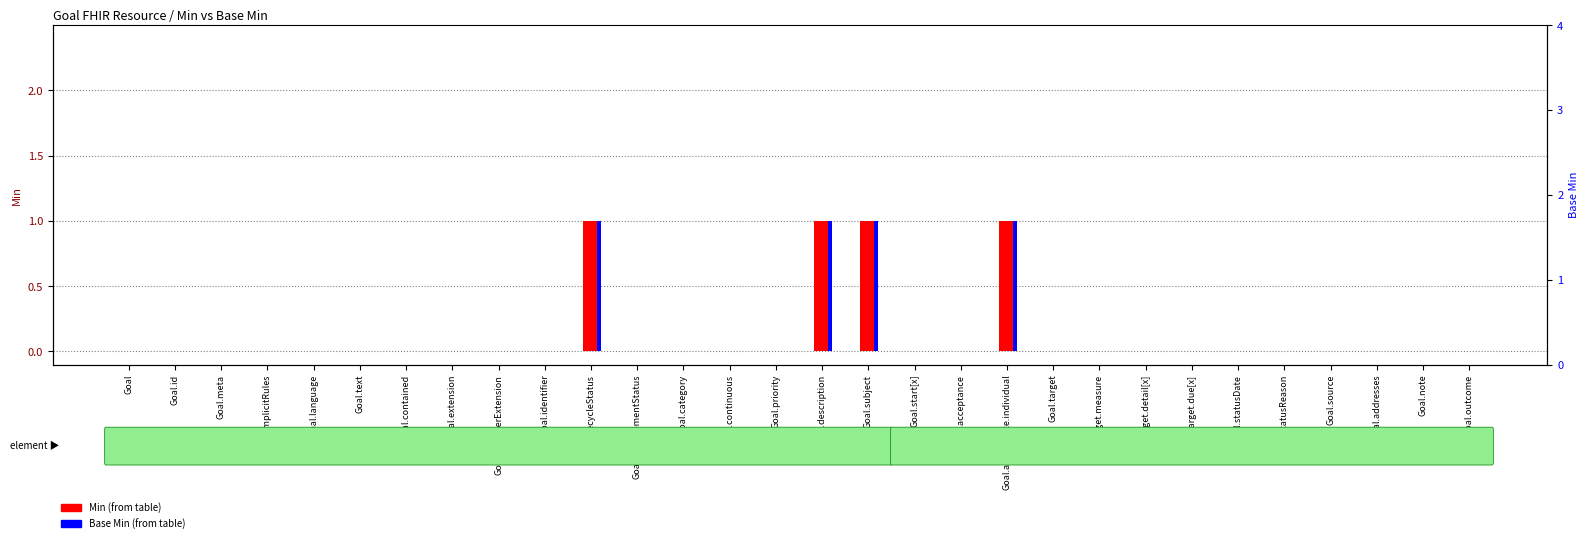

Are the bars grouped side by side (vs. stacked)?

Yes